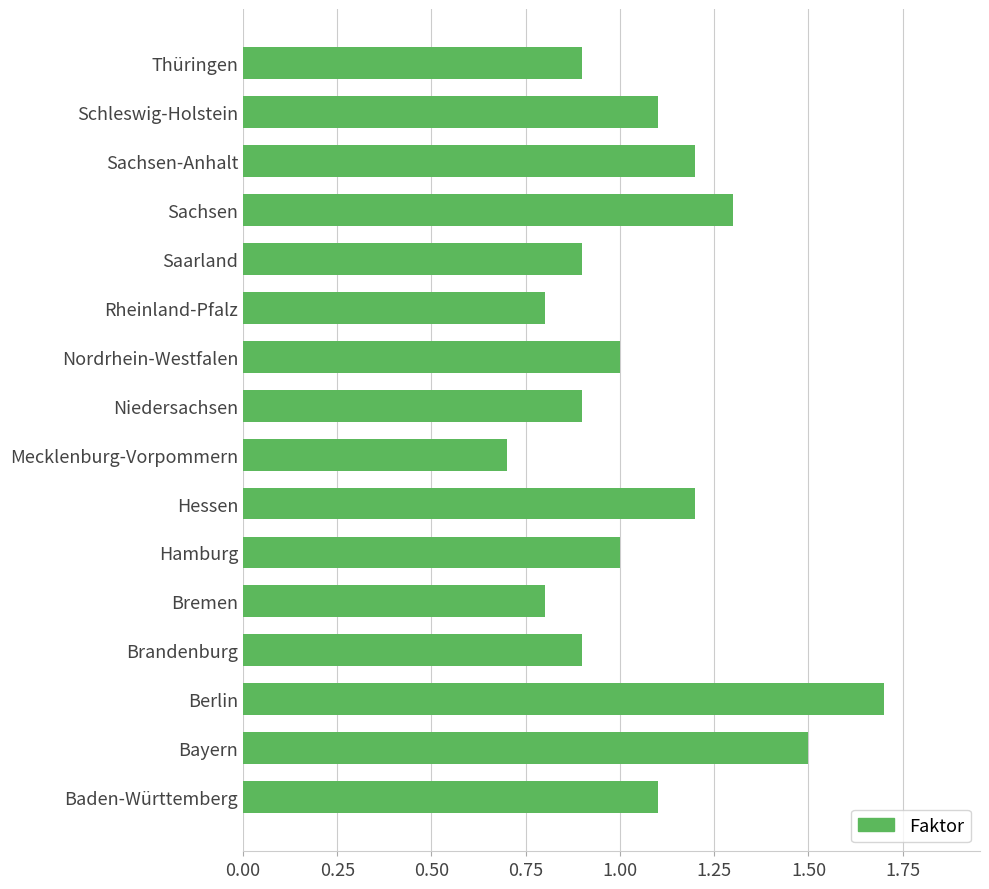

What is the change in value from Bayern to Hamburg?

-0.5